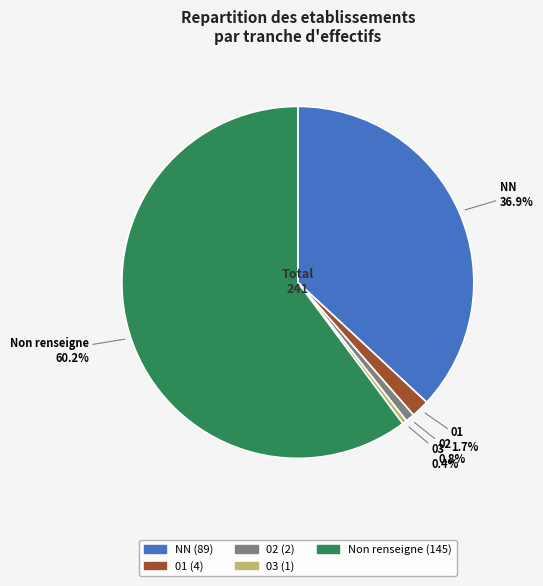

True or false: 02 accounts for 11% of the total.

False